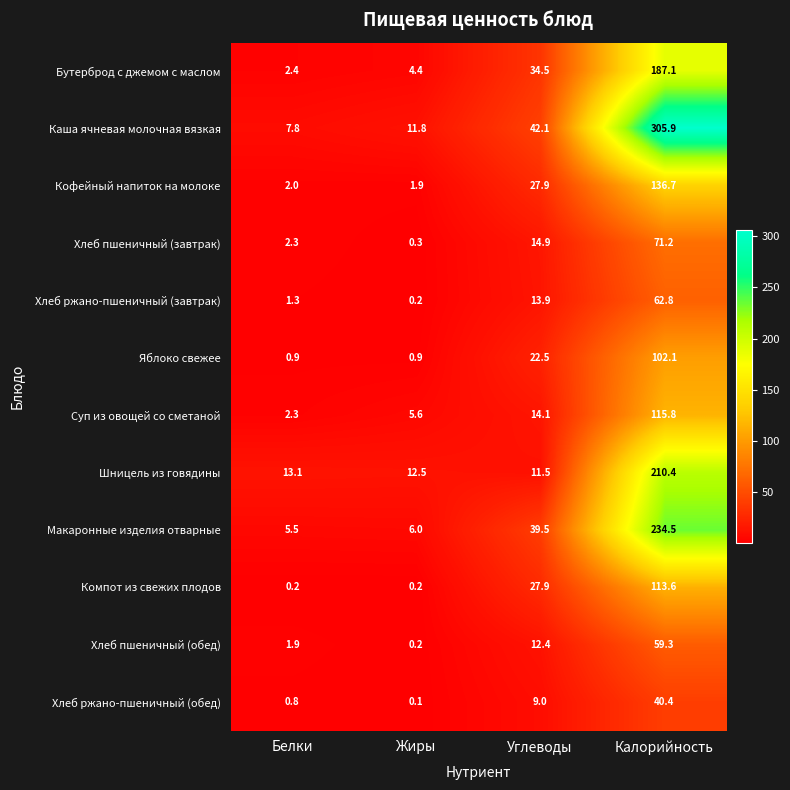

What is the spread (max minus min) of values at Белки?

12.9